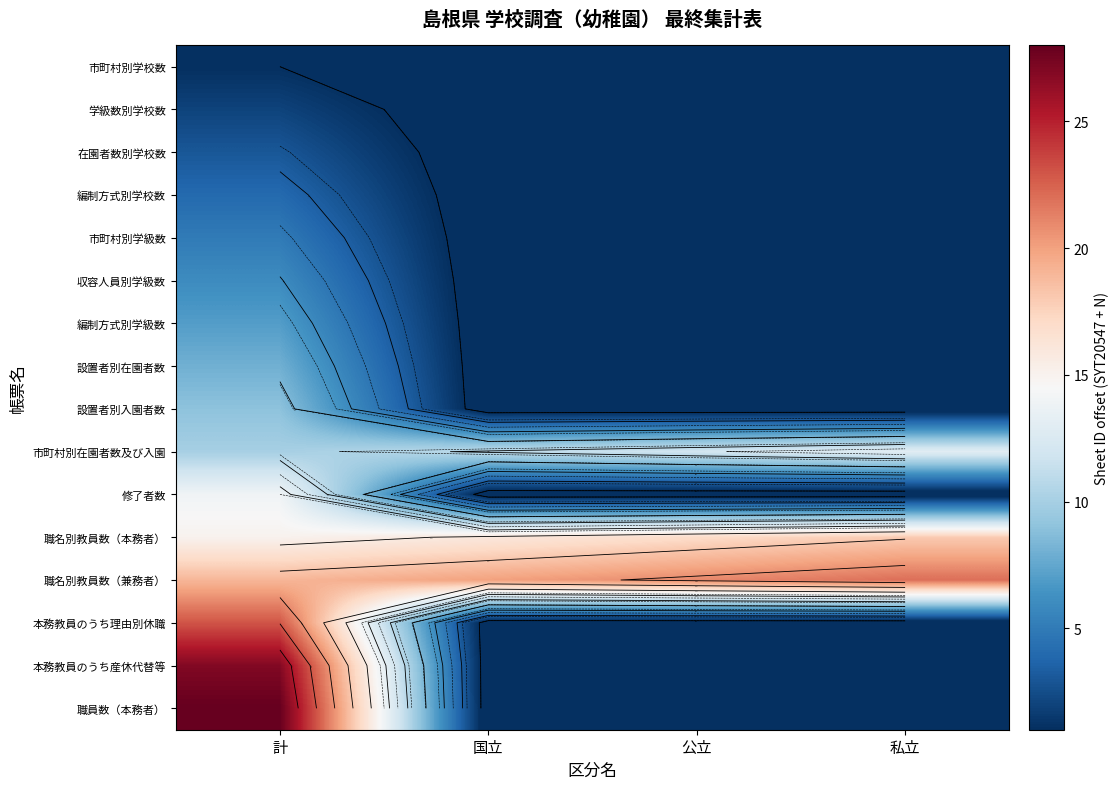

What is the difference between the highest and lowest values at 計?

27